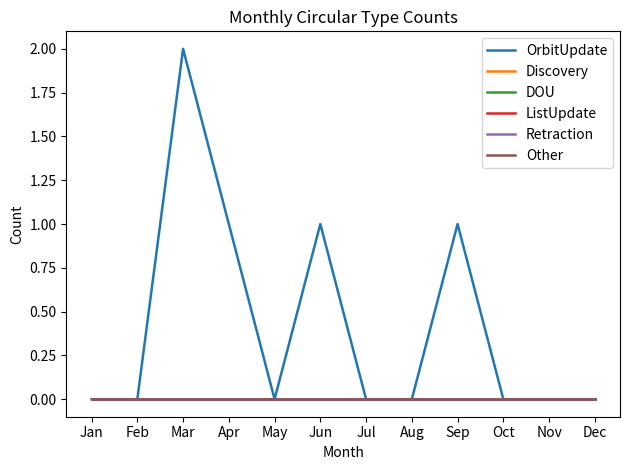

In OrbitUpdate, how many points are lower than both neighbors (excluding endpoints)?

1